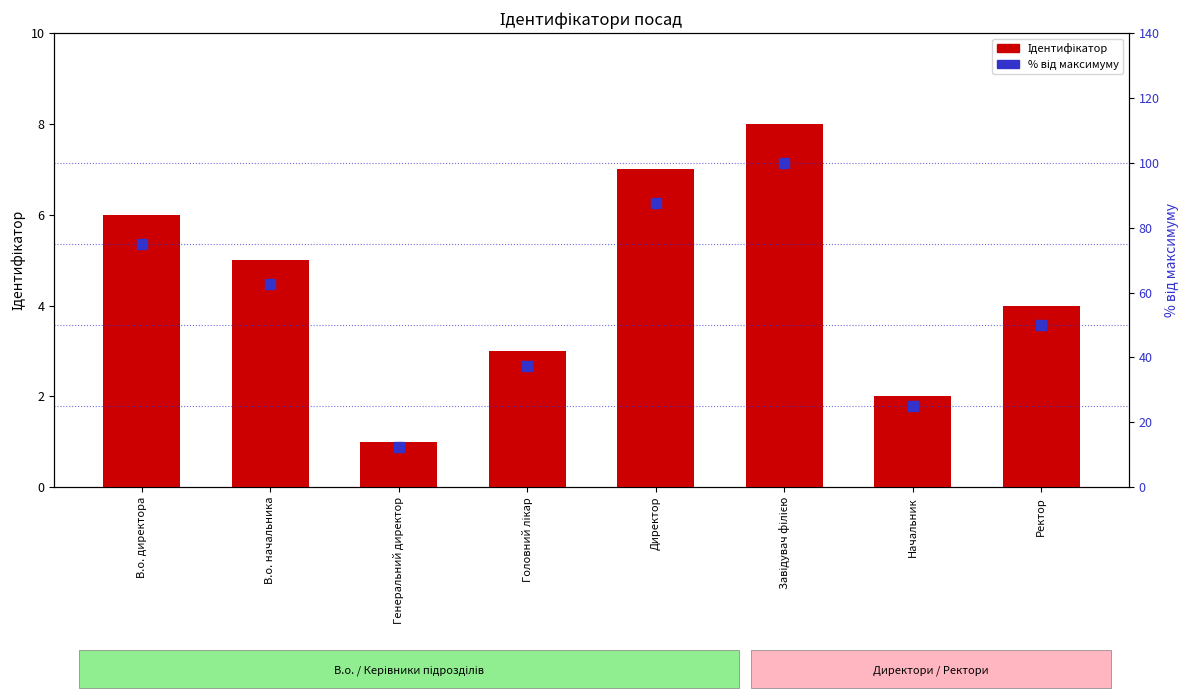

Which series reaches the maximum Y coordinate?

% від максимуму